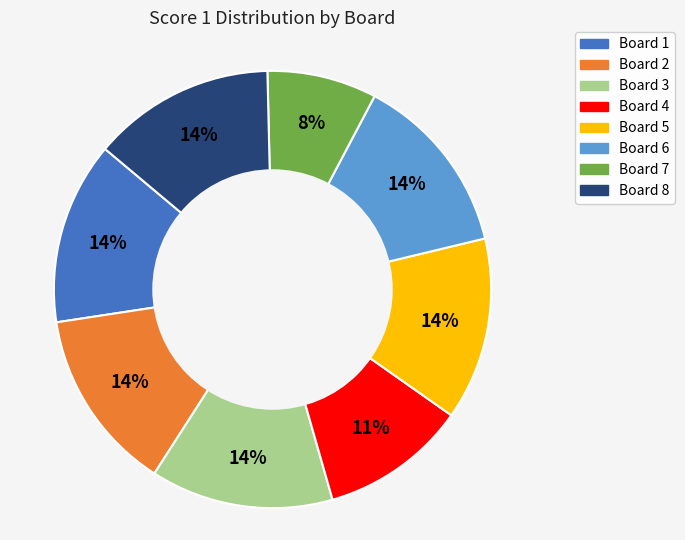

To the nearest percent, what is the average slice percentage?

12%